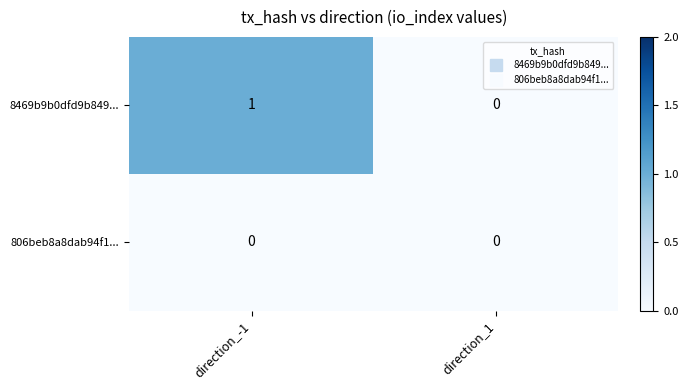

Where is 8469b9b0dfd9b849... nearest to the value 0?

direction_1